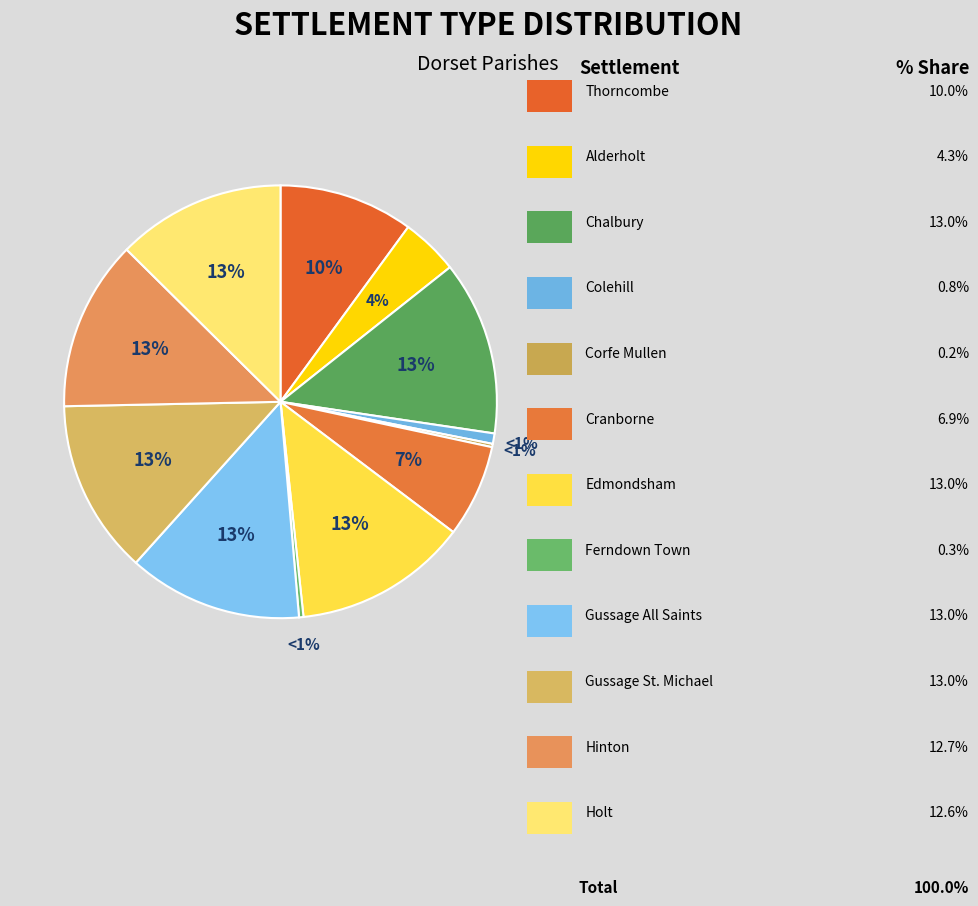

What is the largest slice in the pie chart?

Chalbury